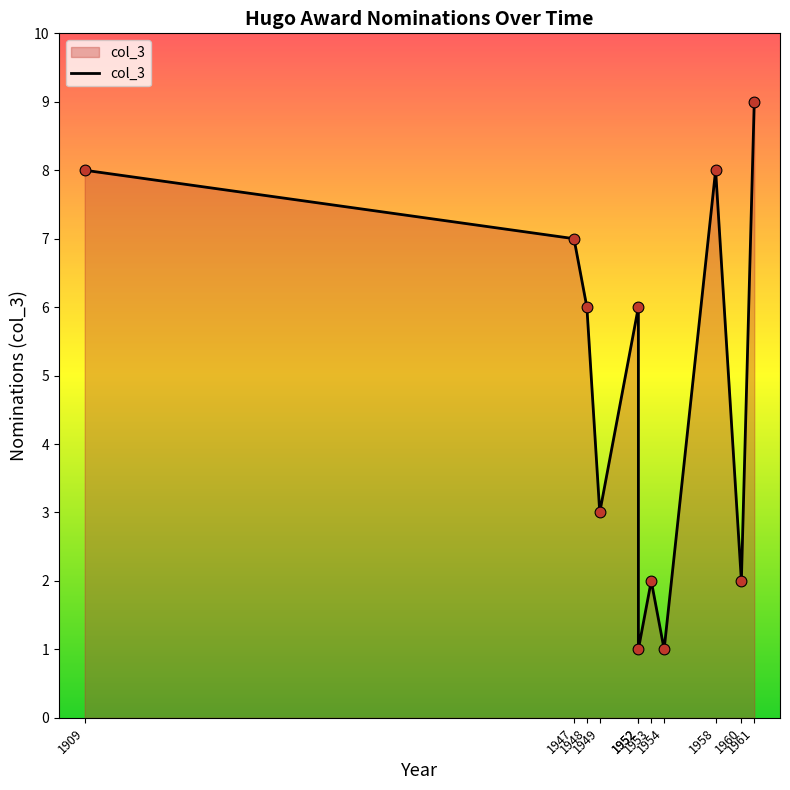

Between 1961 and 1952, which is larger?

1961